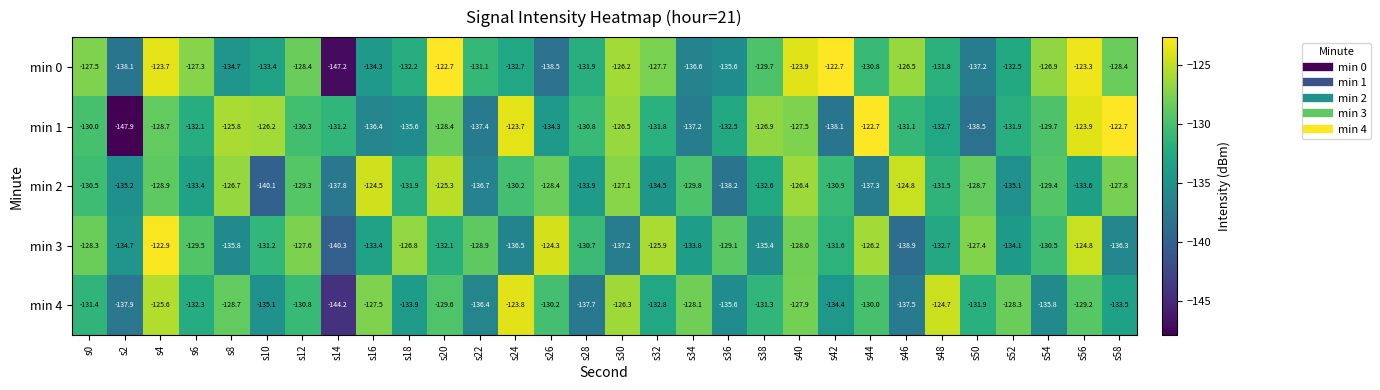

What is the sum of the min 0 values at s12 and s14?

-275.6